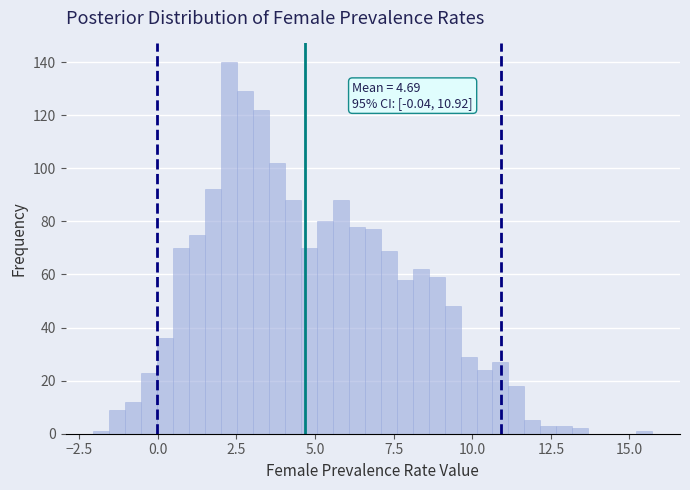

Read against the x-axis, roughly where is the centre of the tallest bar?

2.5